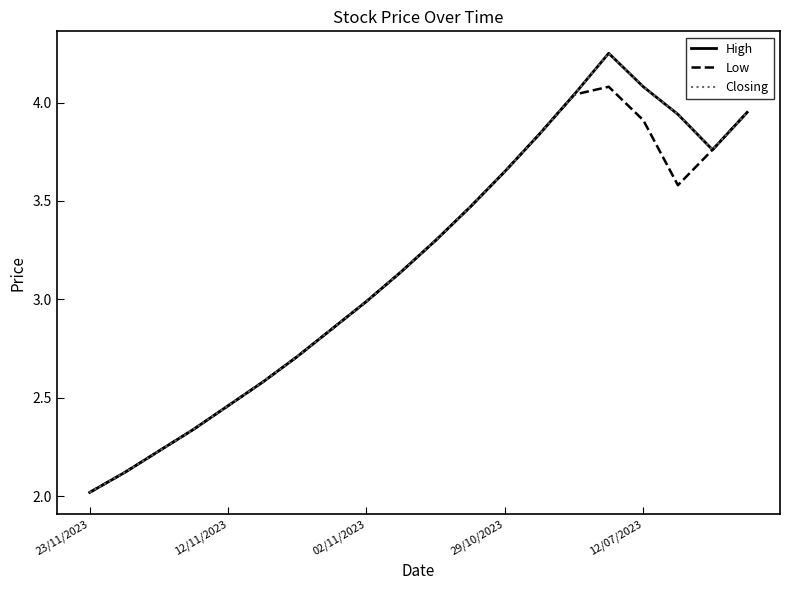

True or false: Low and High intersect in this chart.

False